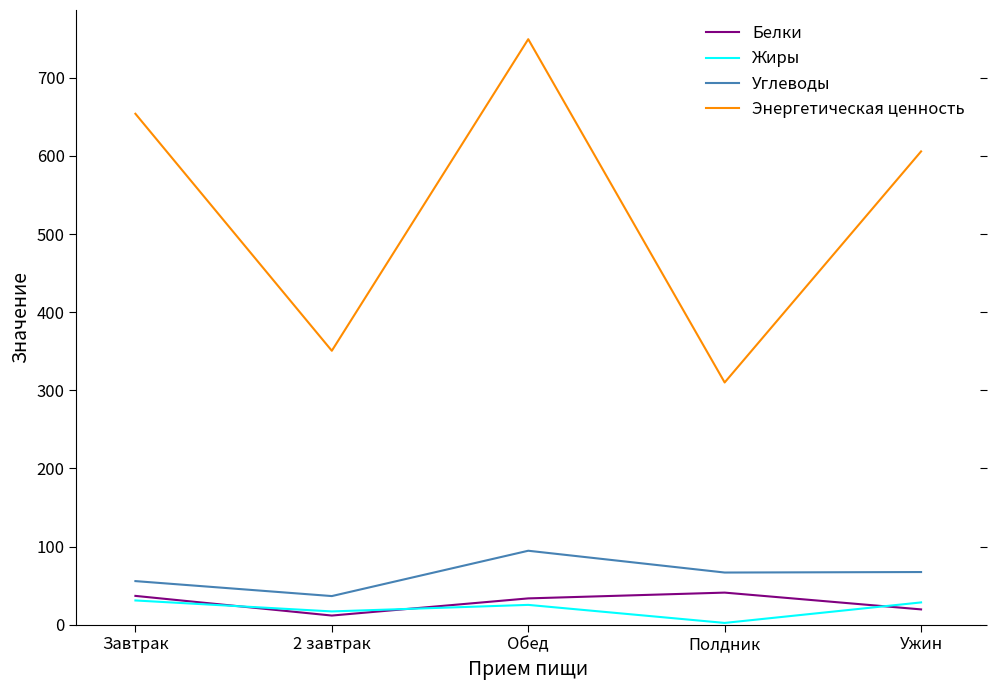

The Энергетическая ценность series shows 798.6 at Ужин. True or false?

False